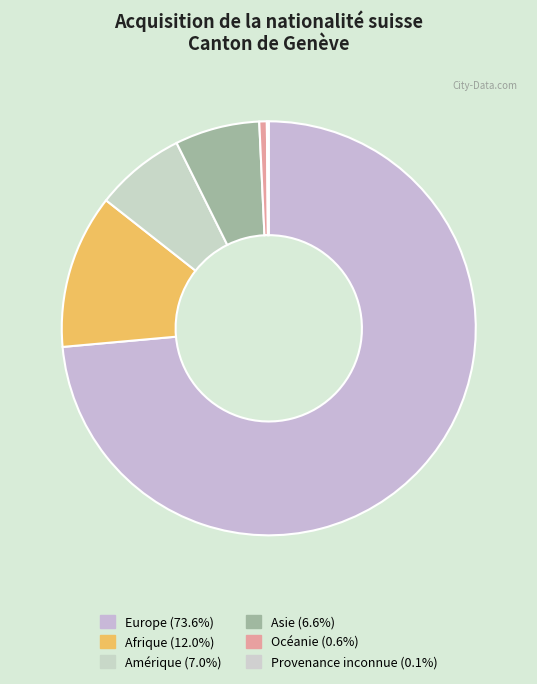

Which category has the biggest portion of the pie?

Europe